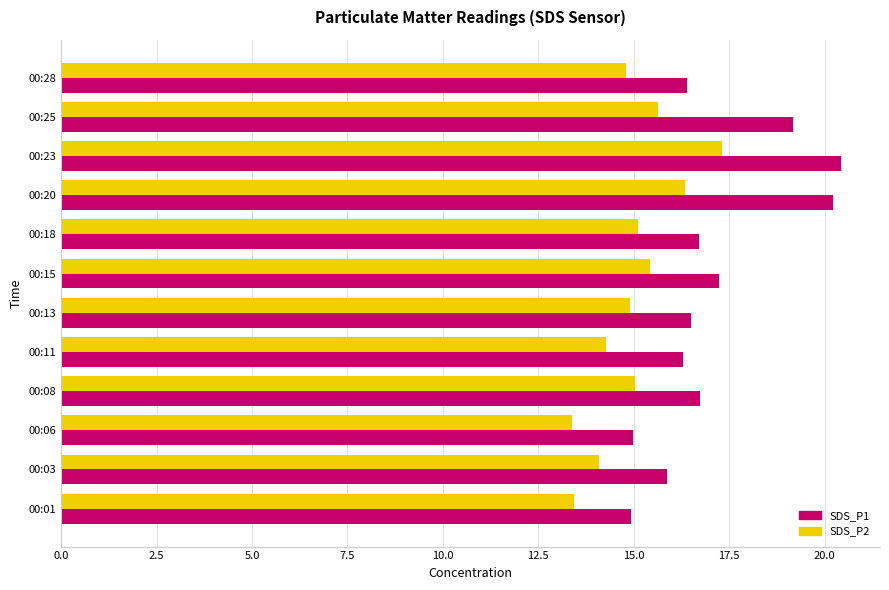

List the series in order of their peak value, lowest first.

SDS_P2, SDS_P1